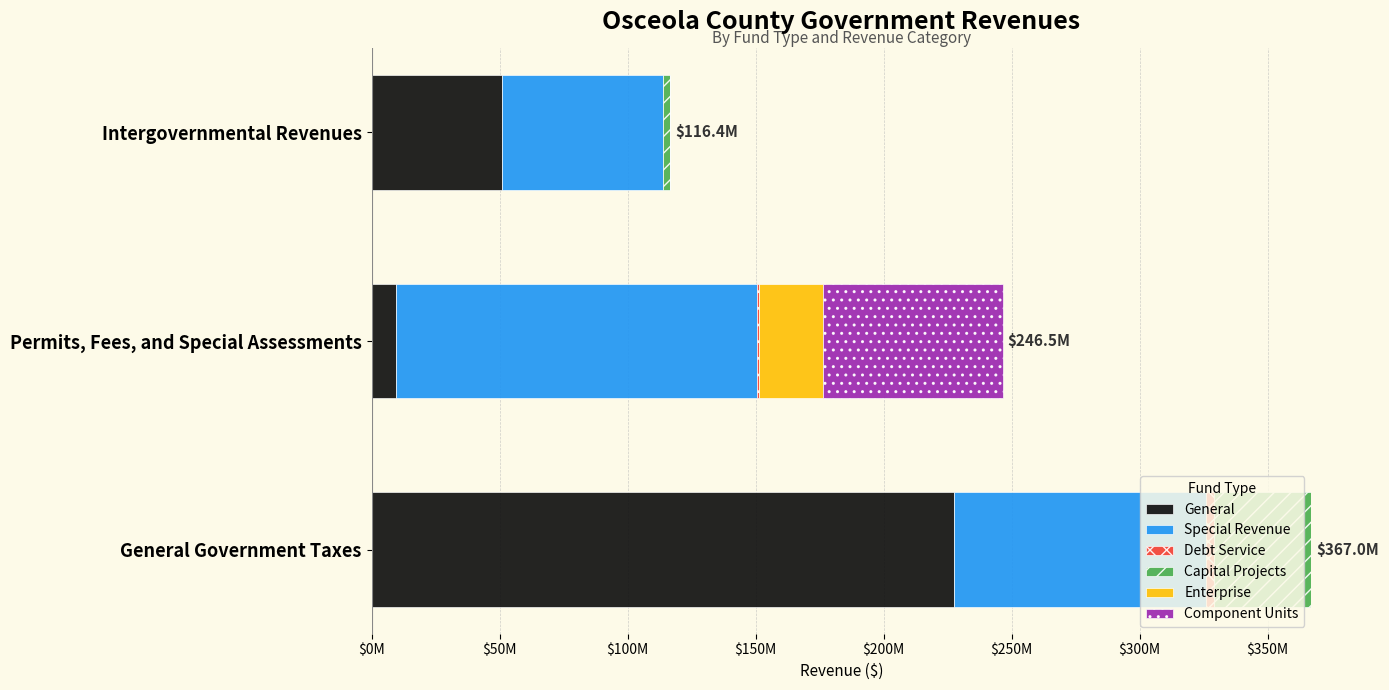

Which series has the widest spread of values?

General